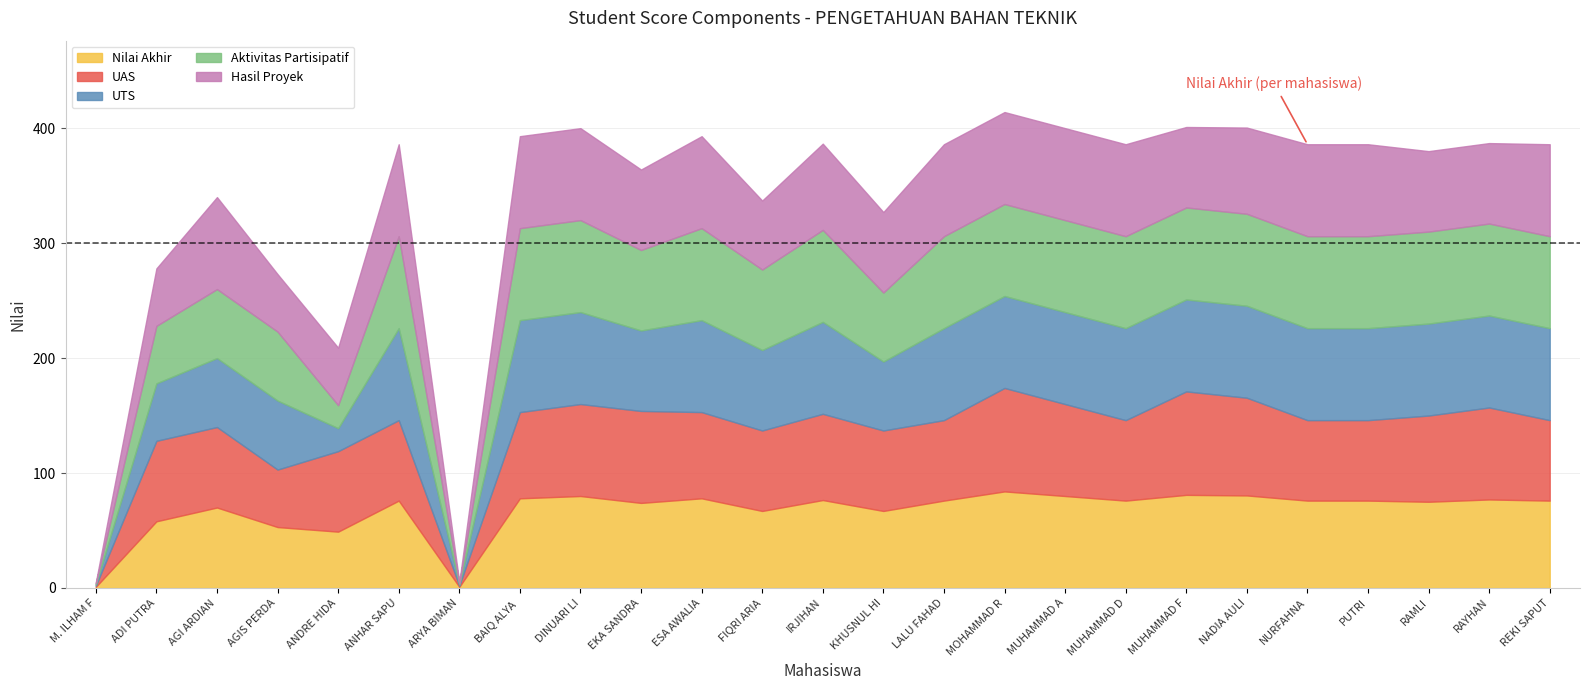

Where is the first local maximum for Hasil Proyek?

AGI ARDIANSYAH